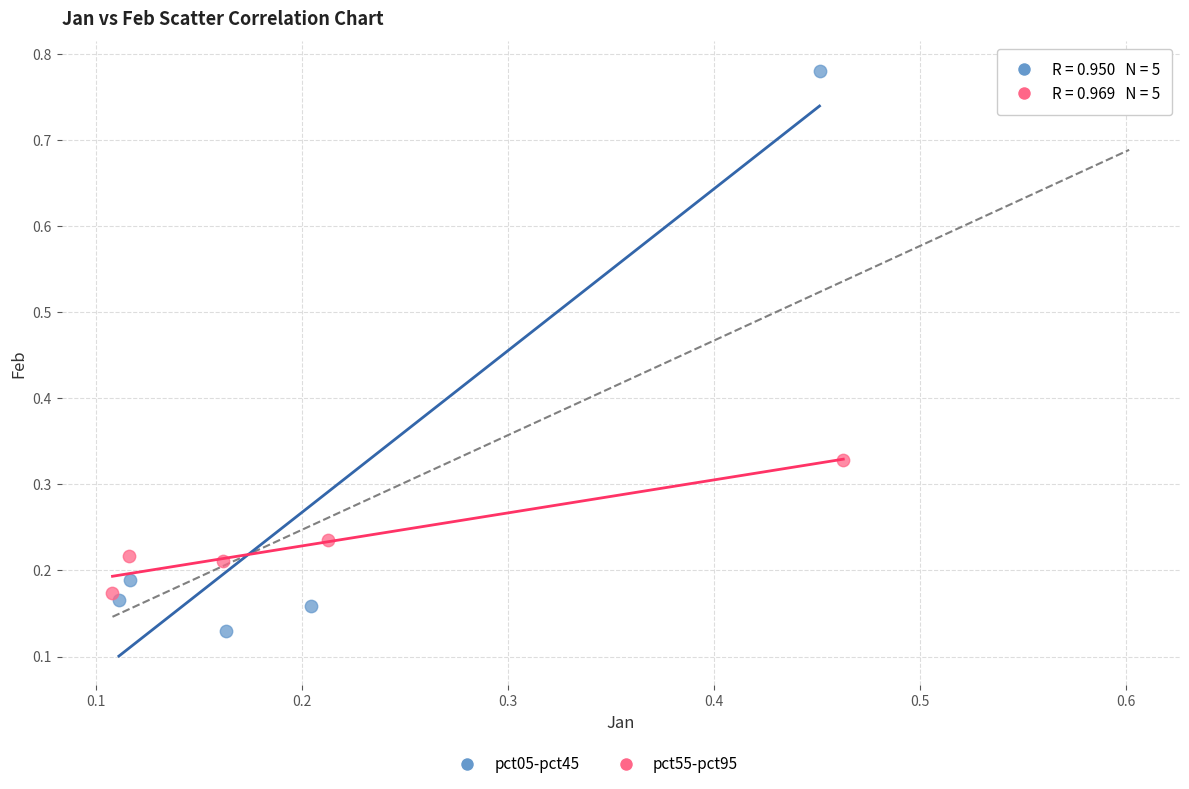

Which series has the largest Y range (max minus min)?

pct05-pct45